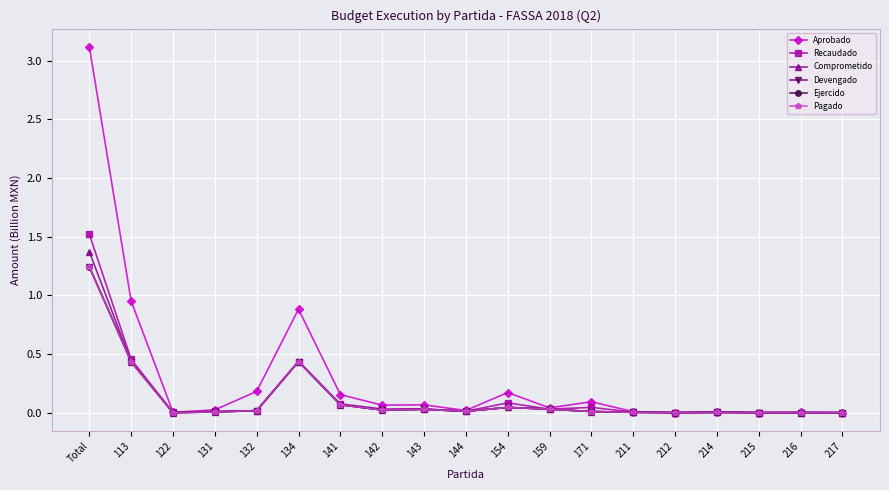

What is the highest value of the Comprometido series?

1.4